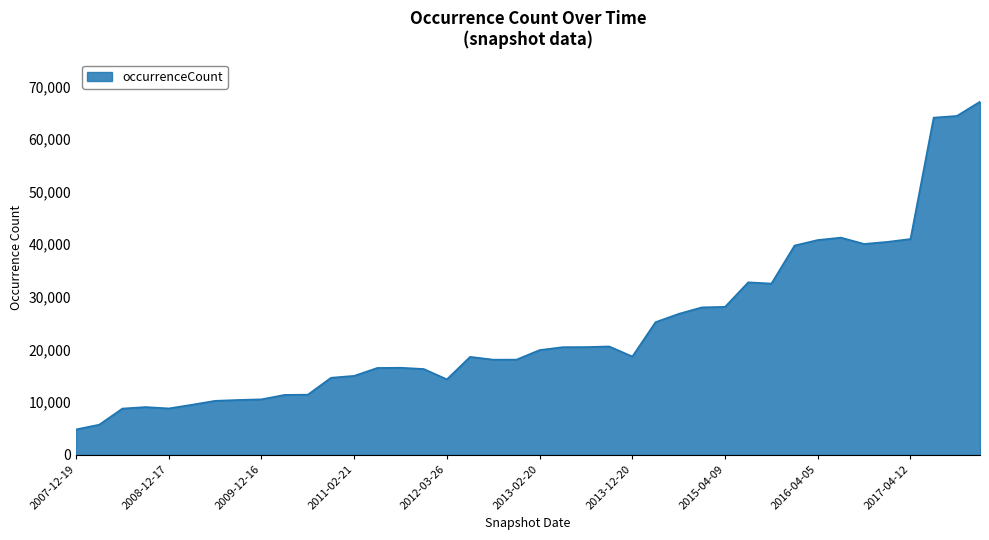

What is the smallest value displayed?

4835